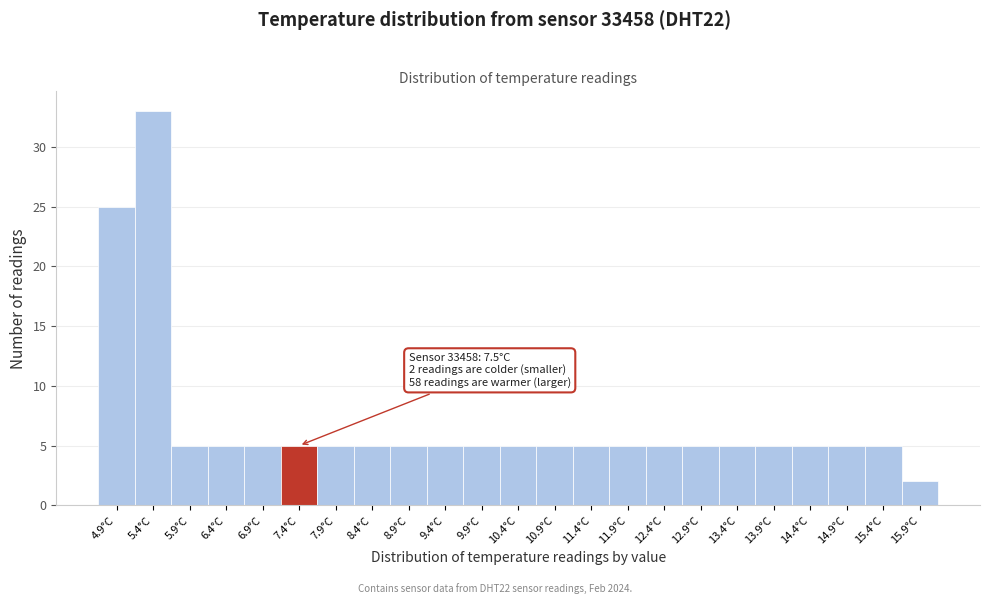

Reading left to right, list all the values displayed in this chart.

25	33	5	5	5	5	5	5	5	5	5	5	5	5	5	5	5	5	5	5	5	5	2